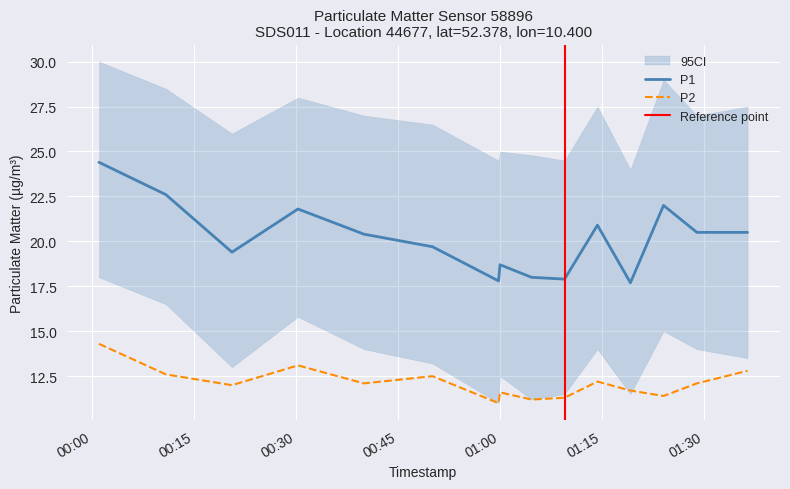

The P1_upper series shows 27.0 at 2022-12-18T00:40:00. True or false?

True